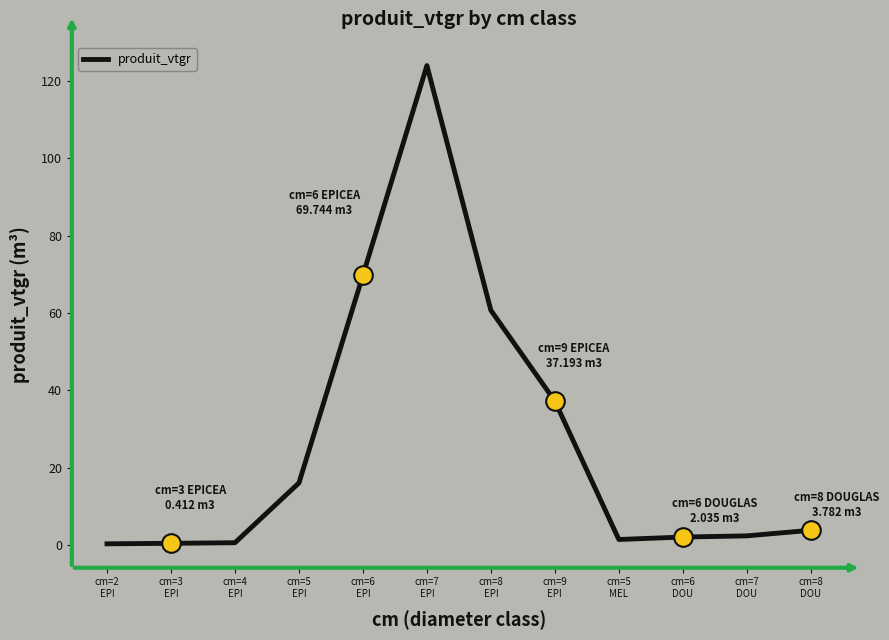

Which has a higher value, cm=8
DOU or cm=6
EPI?

cm=6
EPI